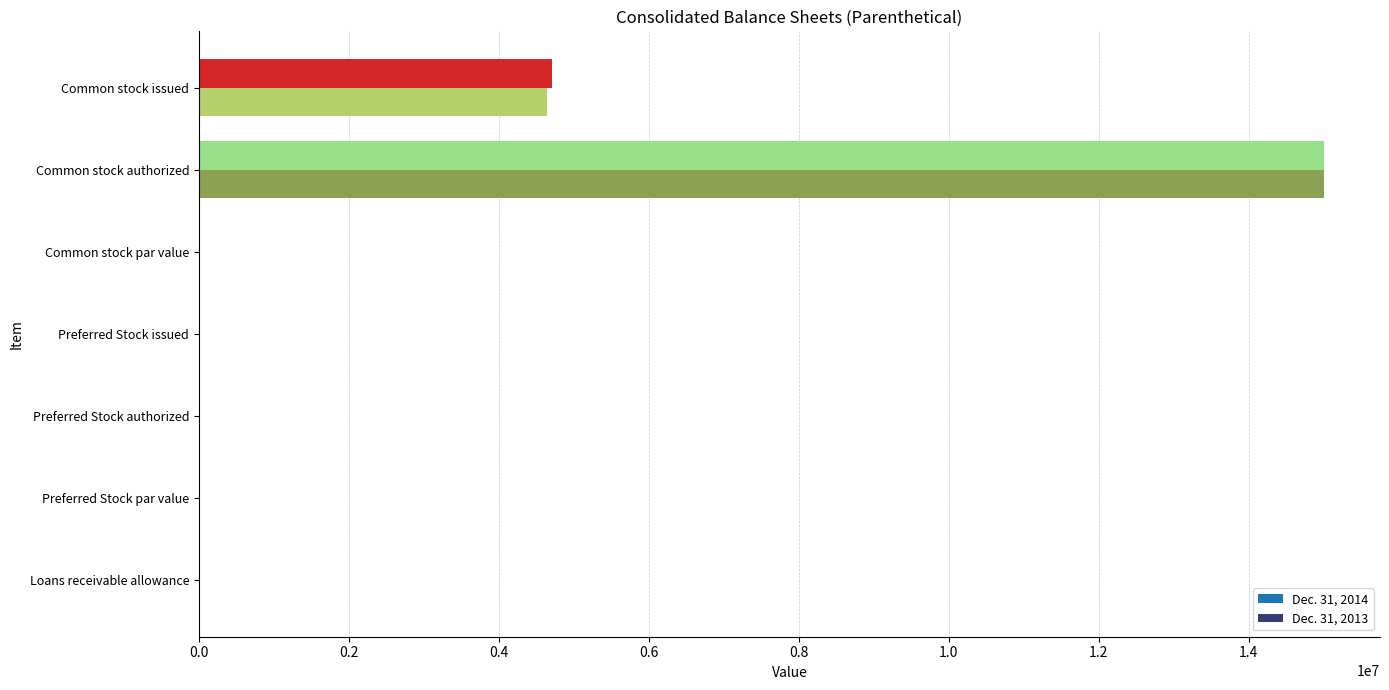

At which label is Dec. 31, 2013 closest to 7500000?

Common stock issued